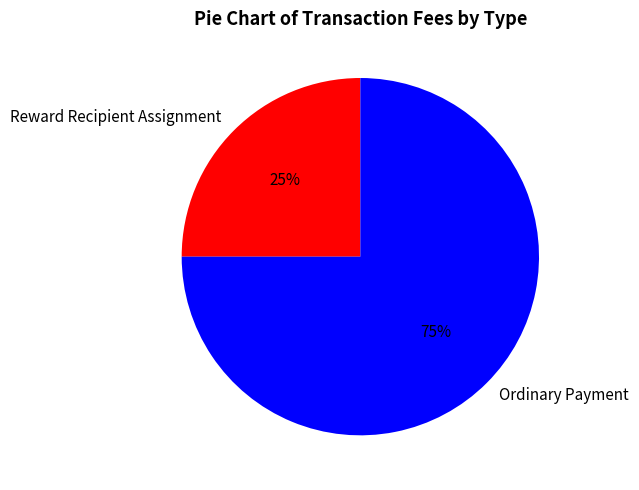

Which has a higher value, Reward Recipient Assignment or Ordinary Payment?

Ordinary Payment